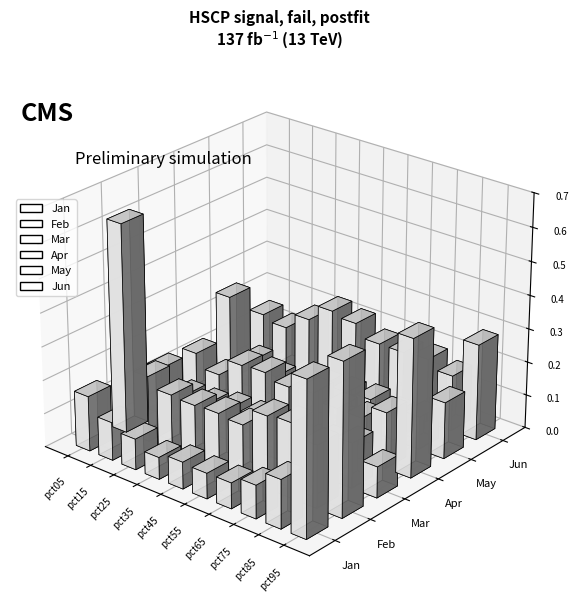

How many distinct data groups are displayed?

6